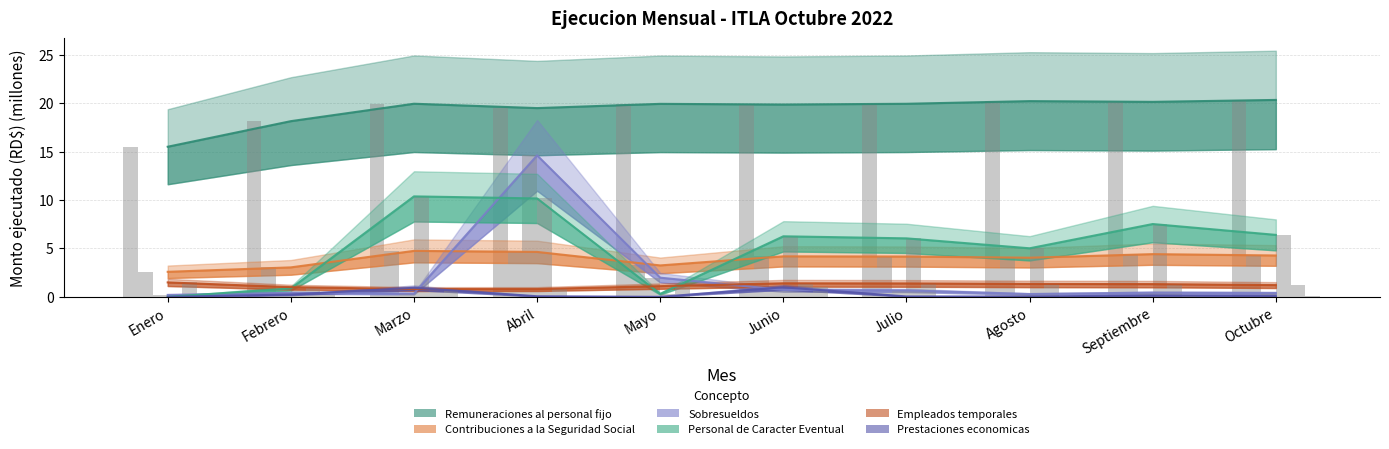

Count the number of data series in this chart.

6